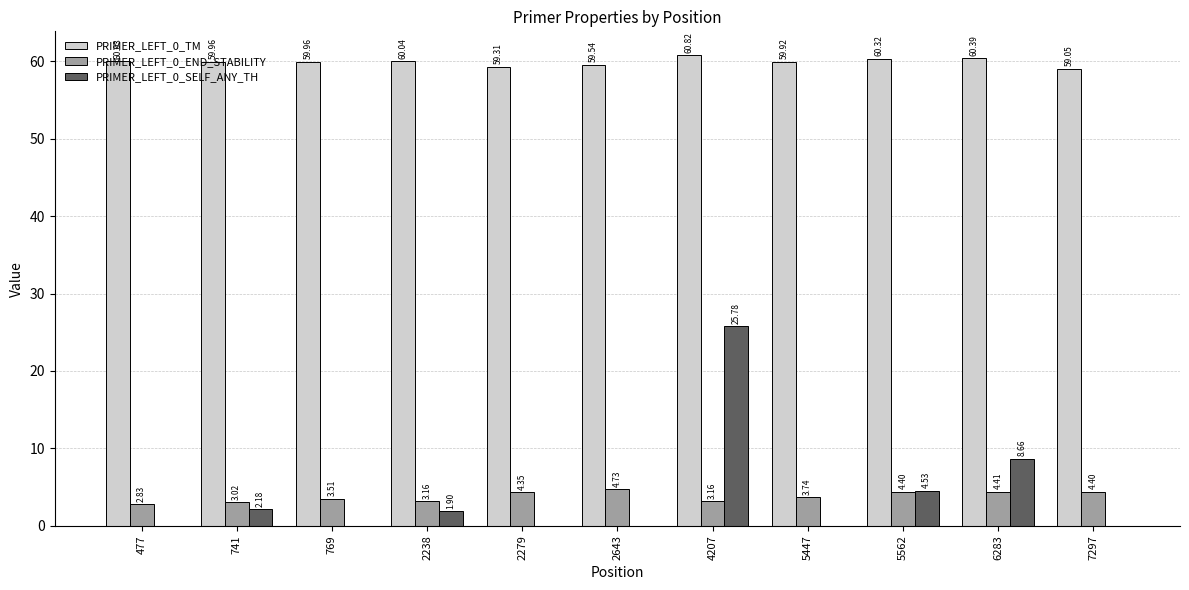

At which category is the sum across all series the highest?

4207